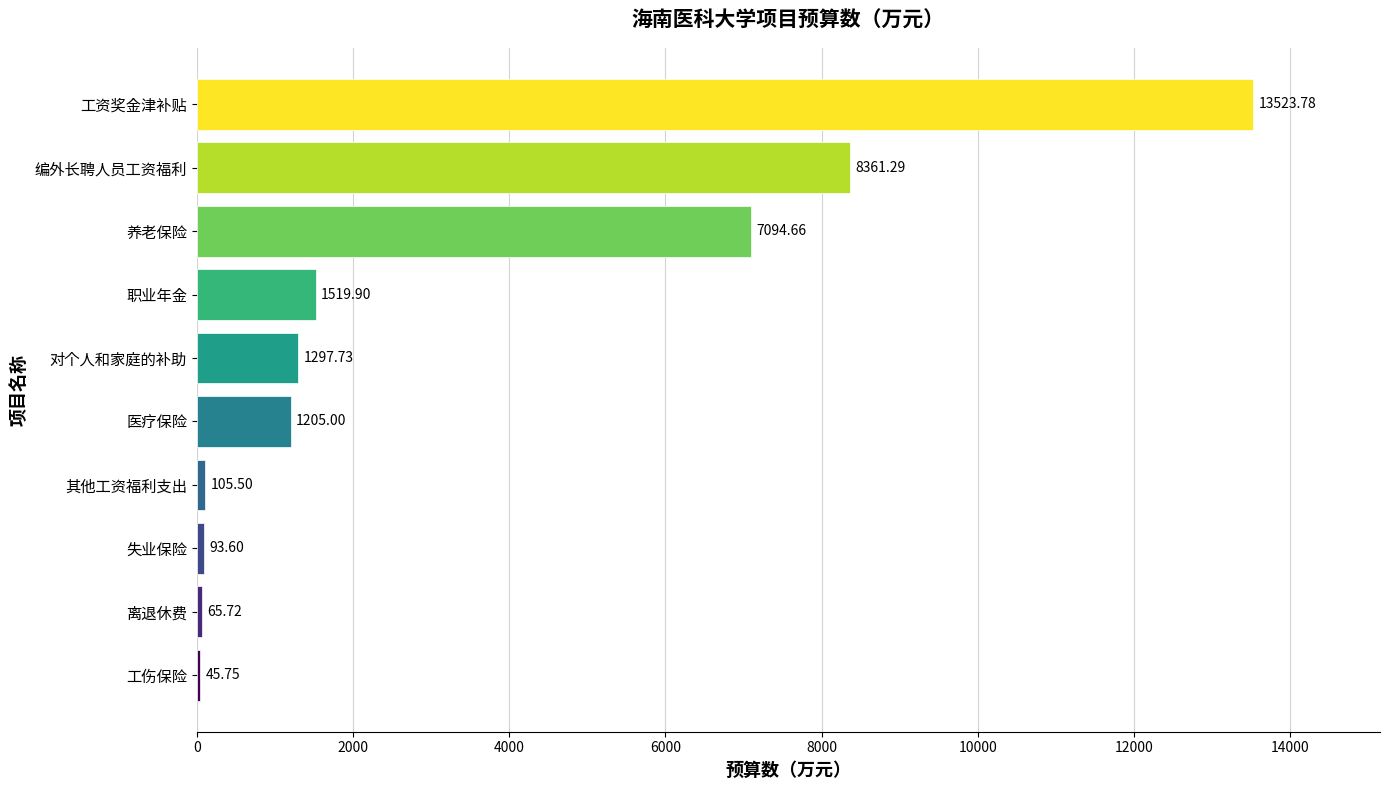

Between 工资奖金津补贴 and 对个人和家庭的补助, which is larger?

工资奖金津补贴